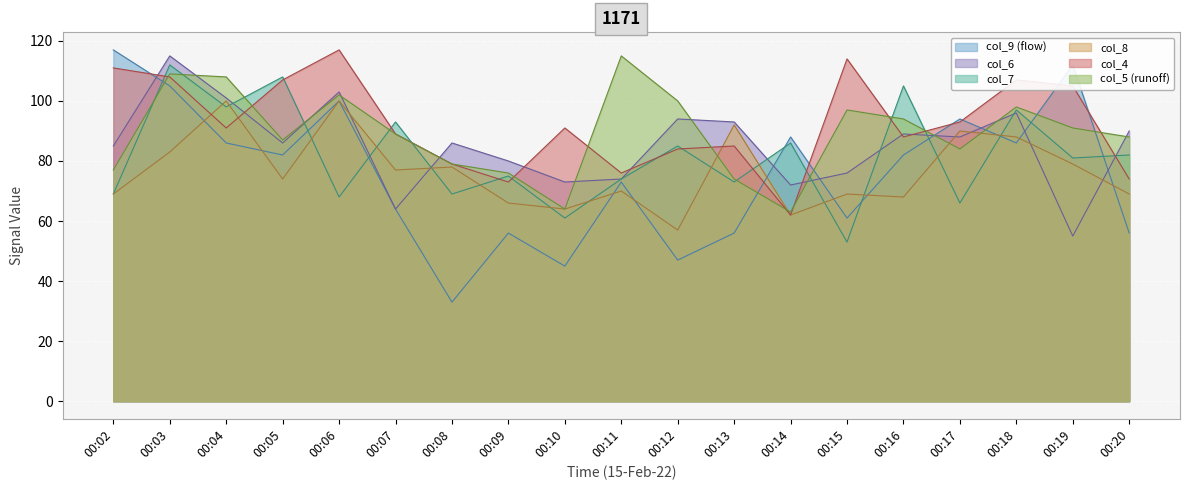

Reading left to right, transcribe all the data shown in this chart.

col_4: 00:02=111	00:03=108	00:04=91	00:05=107	00:06=117	00:07=89	00:08=79	00:09=73	00:10=91	00:11=76	00:12=84	00:13=85	00:14=62	00:15=114	00:16=88	00:17=93	00:18=107	00:19=105	00:20=74
col_5: 00:02=77	00:03=109	00:04=108	00:05=87	00:06=102	00:07=89	00:08=79	00:09=76	00:10=64	00:11=115	00:12=100	00:13=74	00:14=63	00:15=97	00:16=94	00:17=84	00:18=98	00:19=91	00:20=88
col_6: 00:02=85	00:03=115	00:04=101	00:05=86	00:06=103	00:07=64	00:08=86	00:09=80	00:10=73	00:11=74	00:12=94	00:13=93	00:14=72	00:15=76	00:16=89	00:17=88	00:18=96	00:19=55	00:20=90
col_7: 00:02=69	00:03=112	00:04=98	00:05=108	00:06=68	00:07=93	00:08=69	00:09=75	00:10=61	00:11=74	00:12=85	00:13=73	00:14=86	00:15=53	00:16=105	00:17=66	00:18=97	00:19=81	00:20=82
col_8: 00:02=69	00:03=83	00:04=100	00:05=74	00:06=100	00:07=77	00:08=78	00:09=66	00:10=64	00:11=70	00:12=57	00:13=92	00:14=62	00:15=69	00:16=68	00:17=90	00:18=88	00:19=79	00:20=69
col_9: 00:02=117	00:03=105	00:04=86	00:05=82	00:06=100	00:07=64	00:08=33	00:09=56	00:10=45	00:11=73	00:12=47	00:13=56	00:14=88	00:15=61	00:16=82	00:17=94	00:18=86	00:19=112	00:20=56